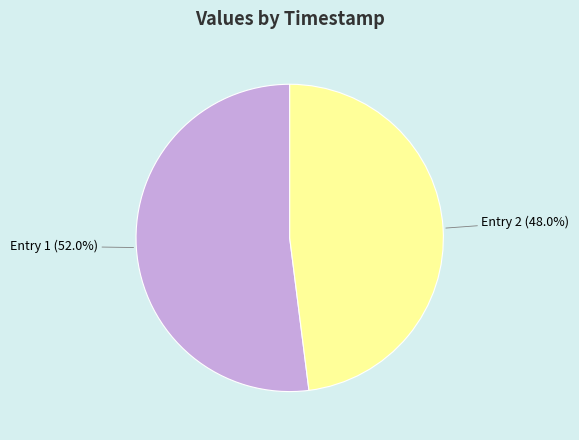

Is there any slice that represents more than half of the pie?

Yes